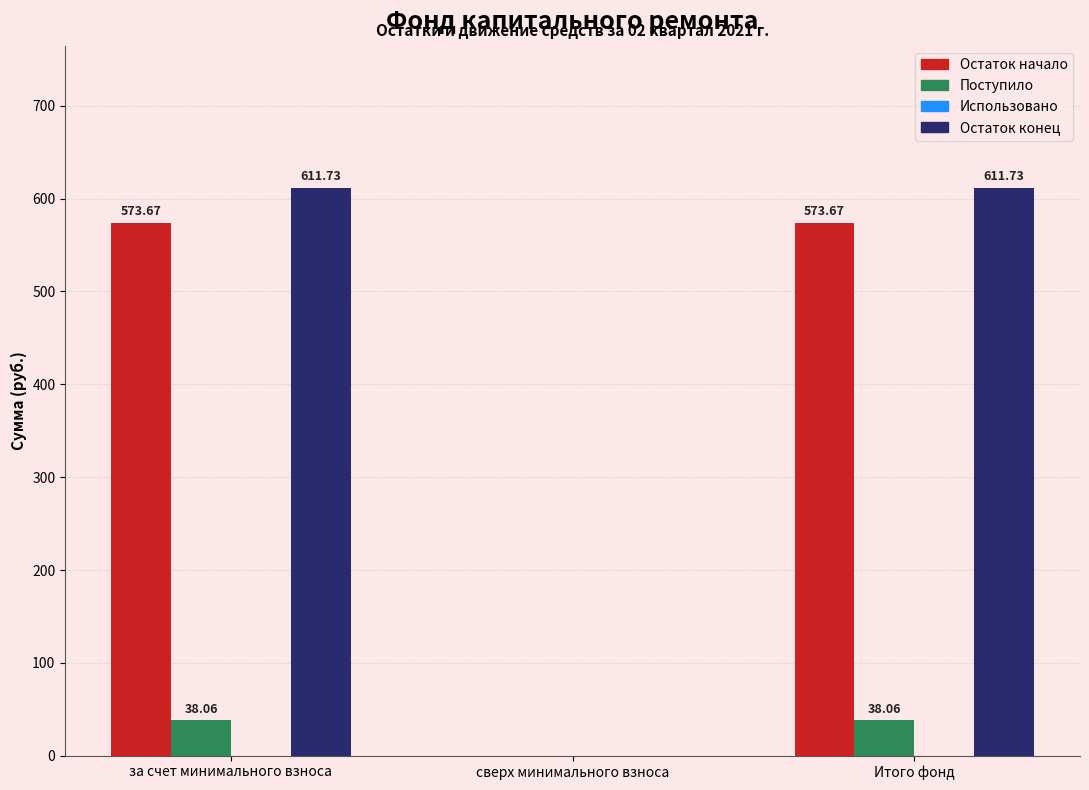

What is the sum of all Остаток конец values?

1223.5